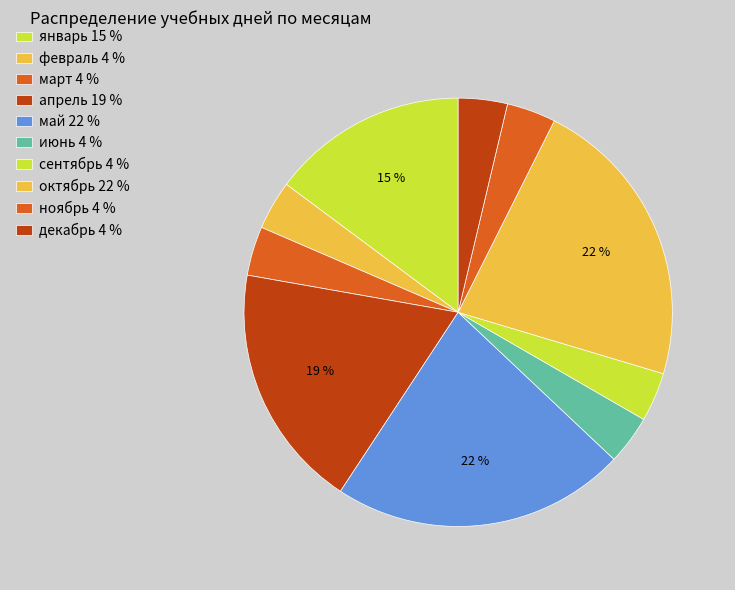

Is сентябрь the majority of the pie?

No